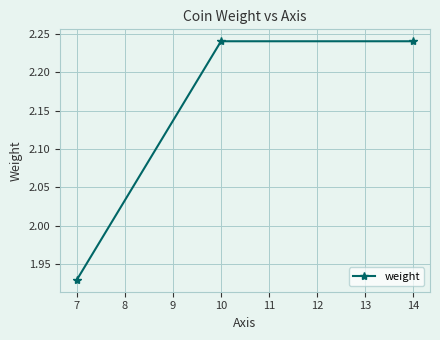

Does the chart have visible grid lines?

Yes